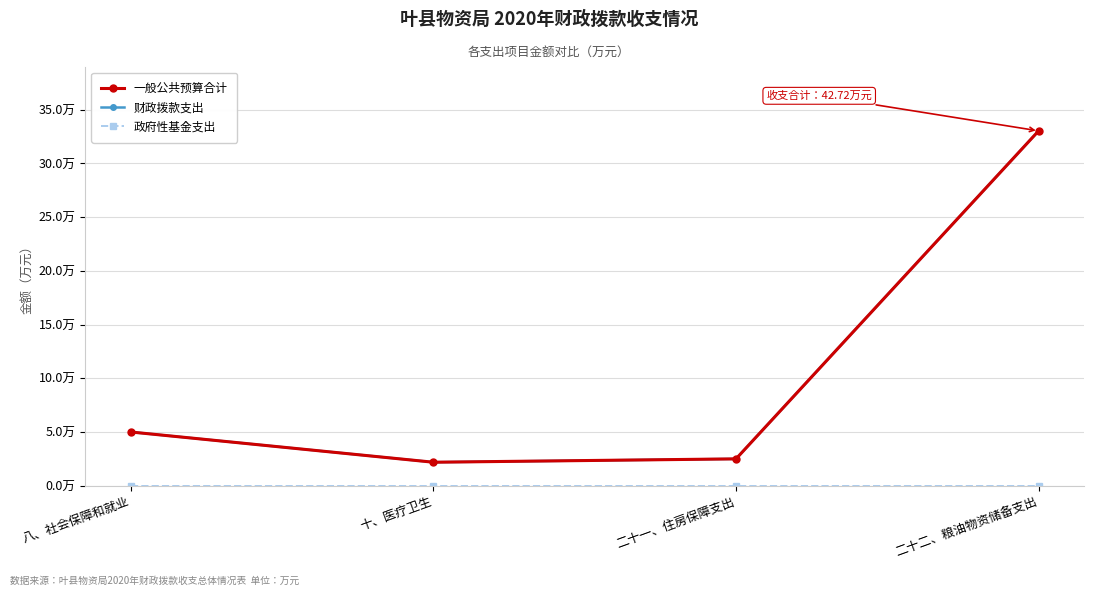

True or false: 政府性基金支出 and 财政拨款支出 cross at least once.

False